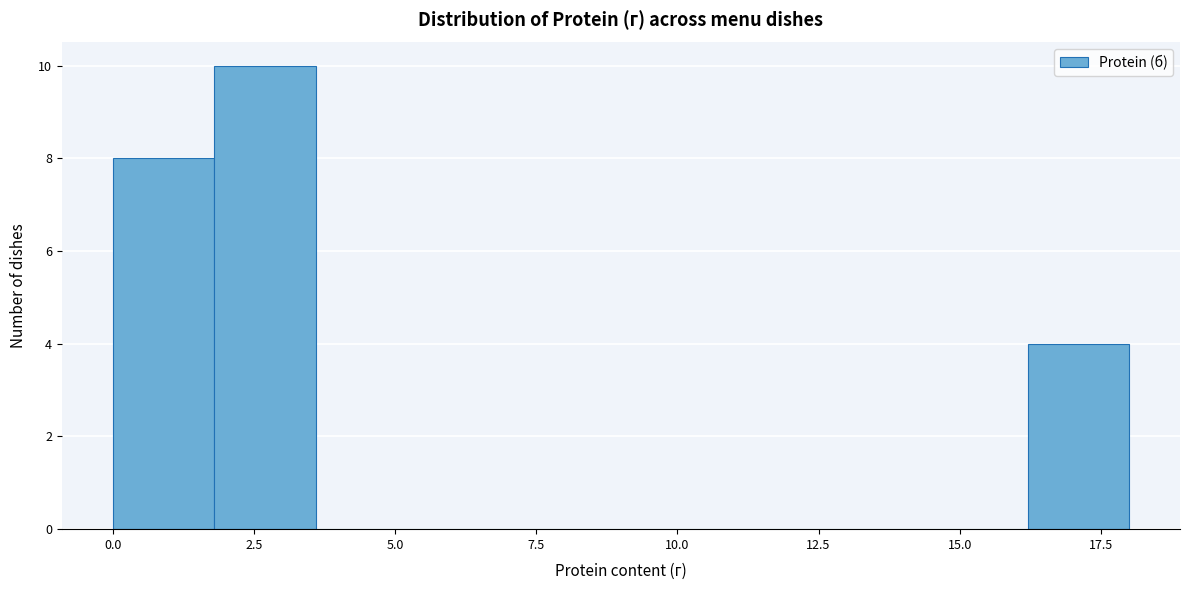

Read against the x-axis, roughly where is the centre of the tallest bar?

2.5